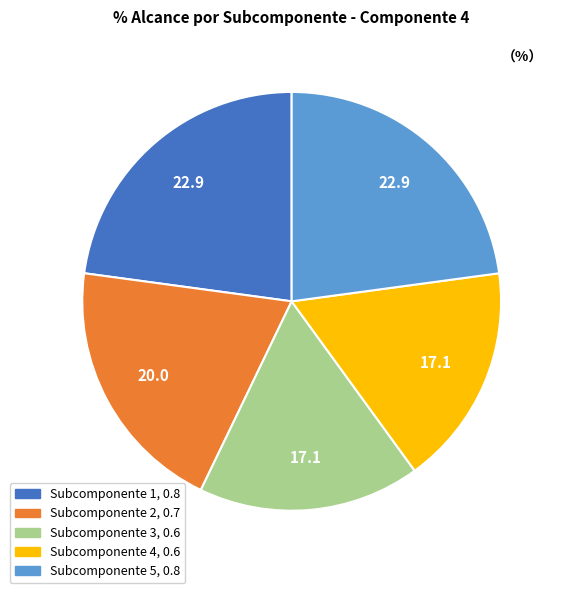

The Subcomponente 3 slice represents 17% of the pie. True or false?

True